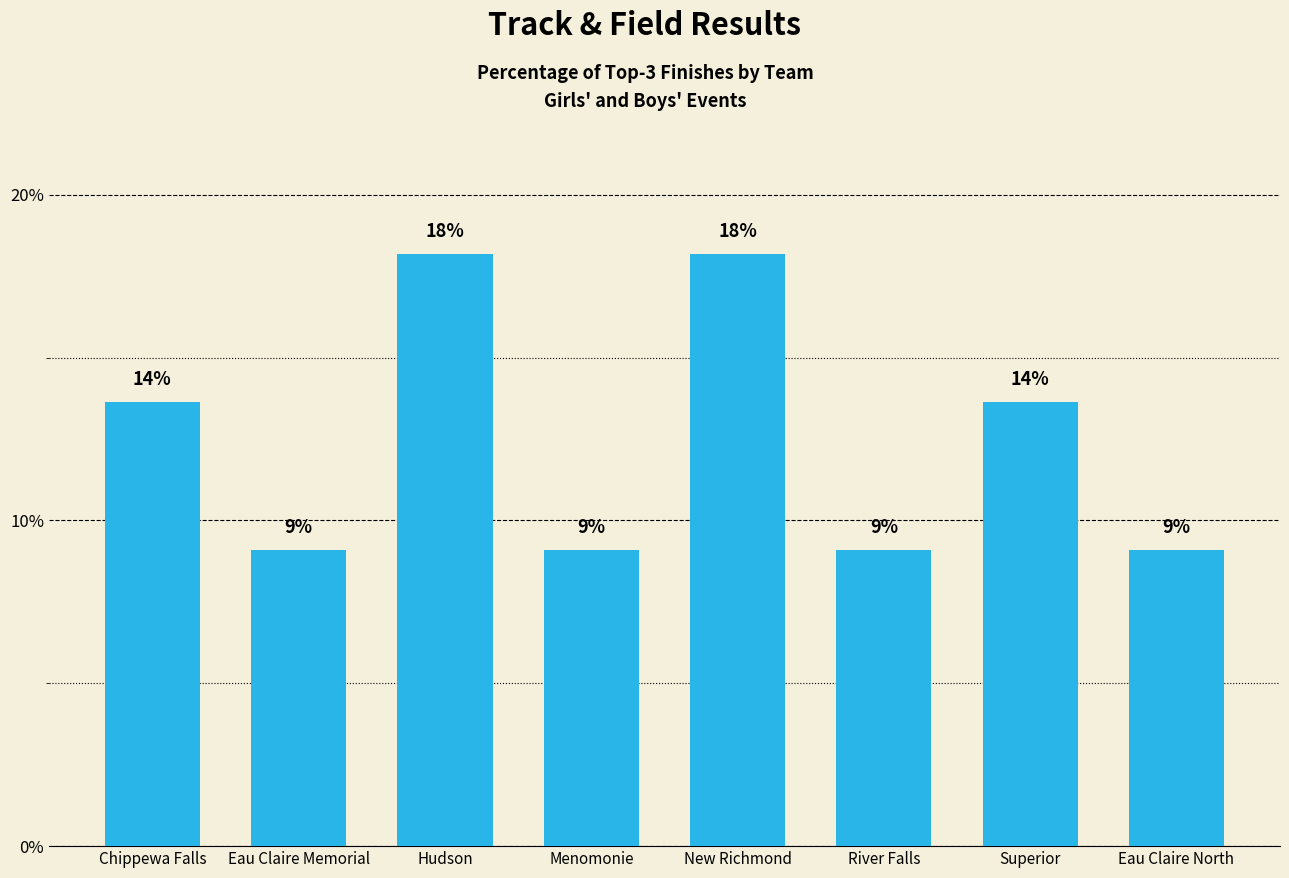

At which category does the chart reach its minimum across all series?

Eau Claire Memorial